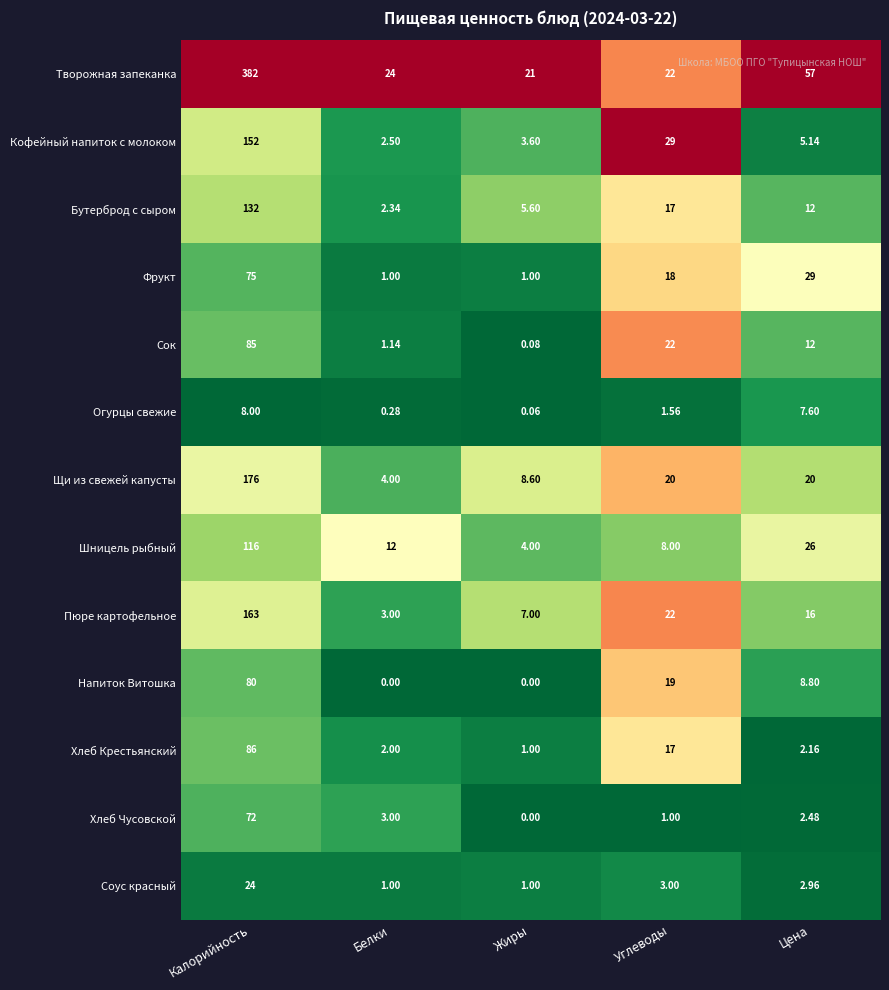

Which series has the largest total across all categories?

Творожная запеканка